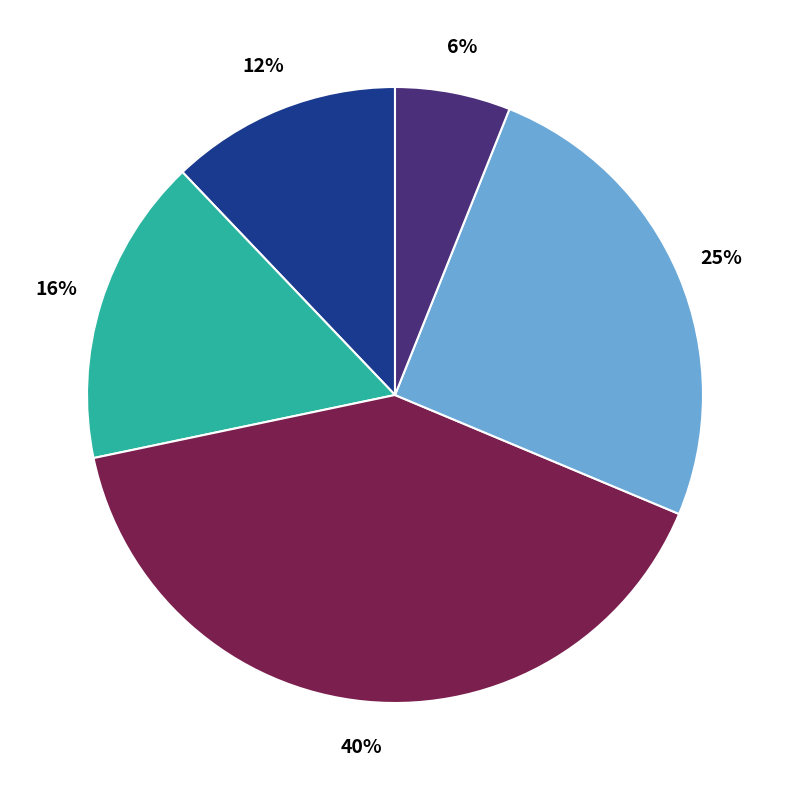

To the nearest percent, what is the difference between the largest and smallest slice percentages?

34%